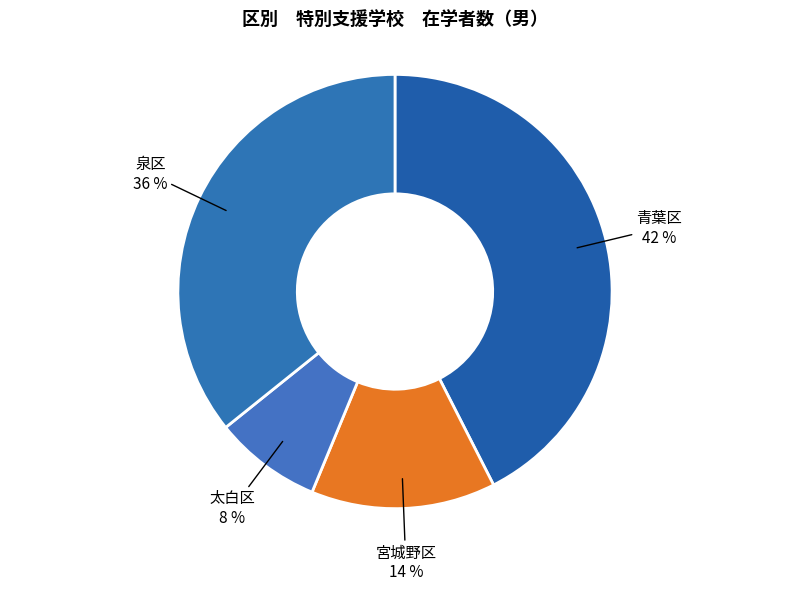

What percentage is the 太白区 slice, to the nearest percent?

8%